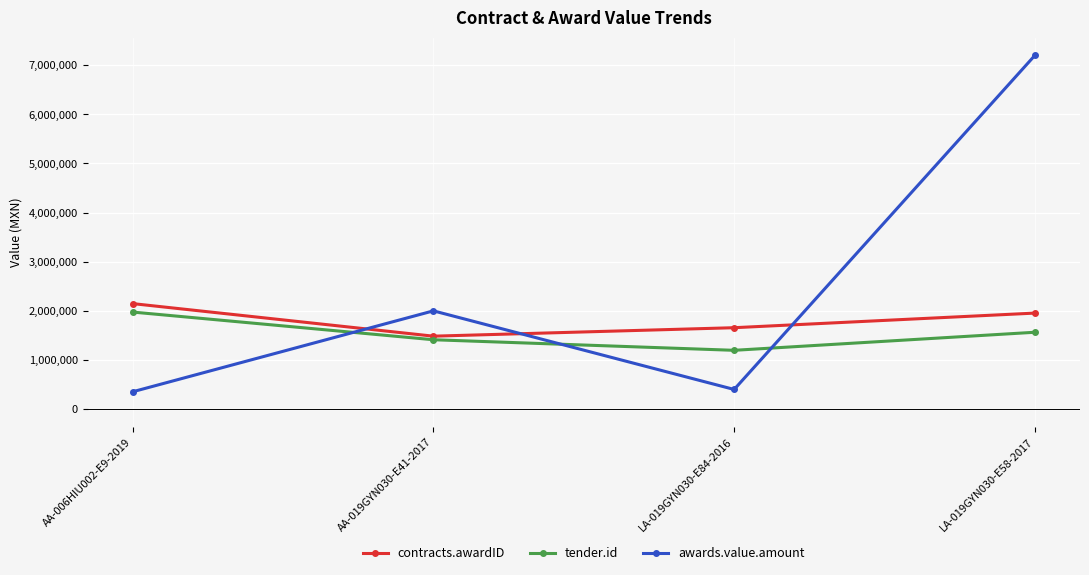

Which series ends up on top after the final intersection of awards.value.amount and tender.id?

awards.value.amount